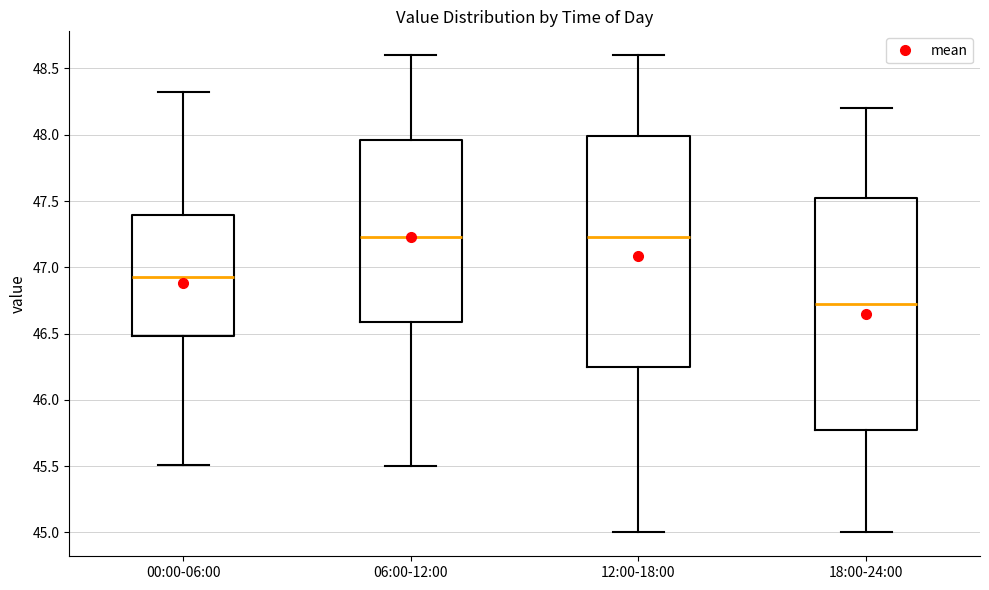

Reading left to right, read every box against the y-axis: the position of its median line, the range the box covers, and the ends of its whiskers. The values are not printed on the chart, so give them approximately, as read against the axis.

00:00-06:00: median 46.95, box 46.50 to 47.40, whiskers 45.50 to 48.30
06:00-12:00: median 47.25, box 46.60 to 47.95, whiskers 45.50 to 48.60
12:00-18:00: median 47.25, box 46.25 to 48.00, whiskers 45.00 to 48.60
18:00-24:00: median 46.75, box 45.80 to 47.55, whiskers 45.00 to 48.20